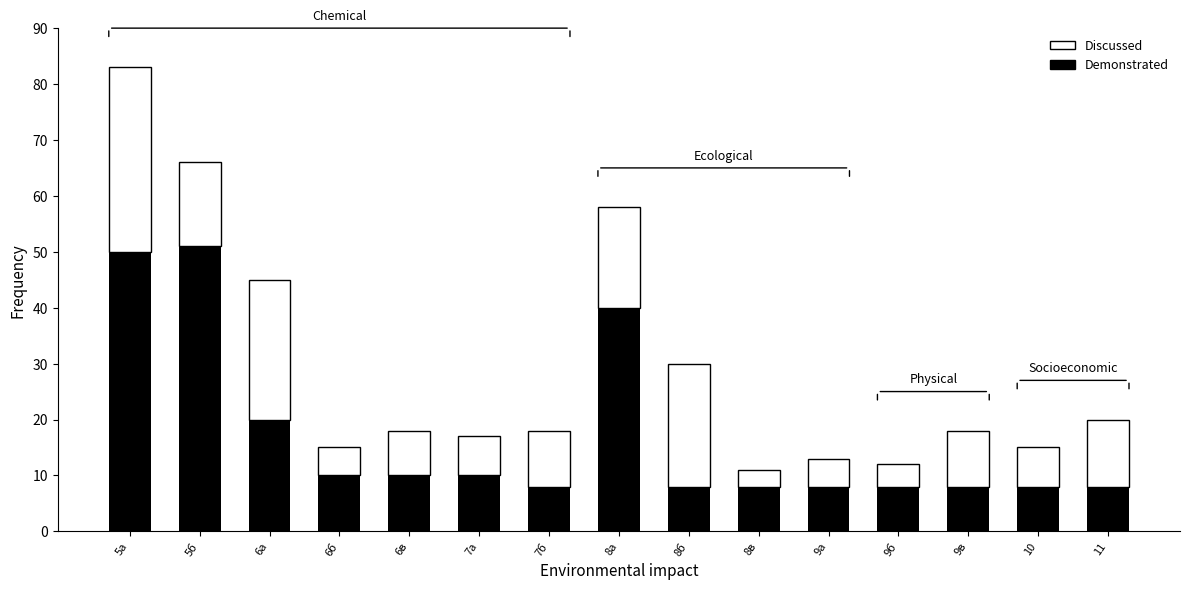

What is the minimum value for Demonstrated?

8